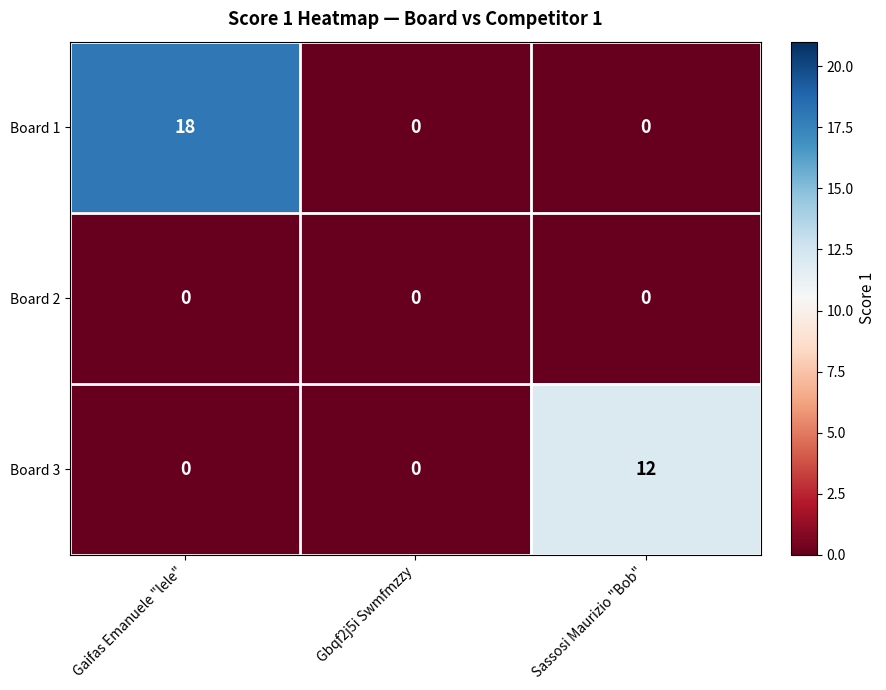

Reading left to right, what are all the values shown in this chart?

Board 1: 18	0	0
Board 2: 0	0	0
Board 3: 0	0	12